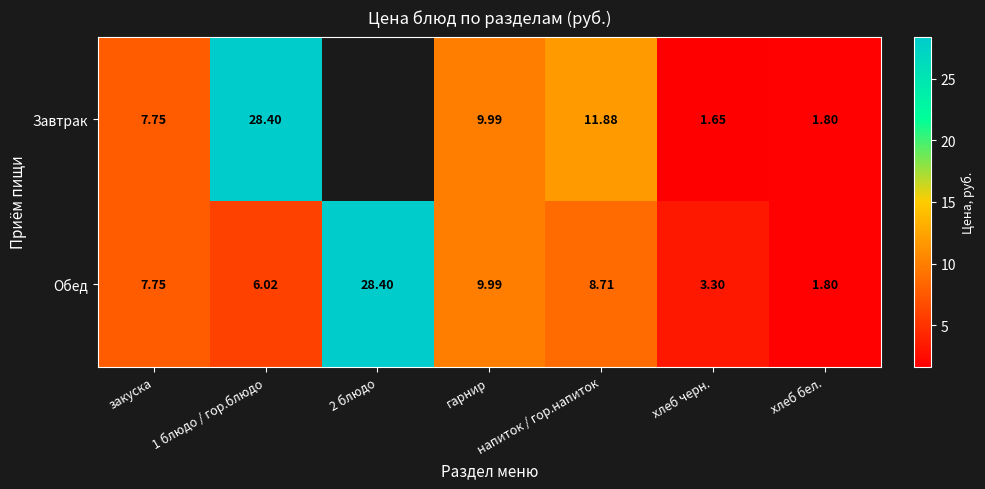

At which label is Обед closest to 15?

гарнир